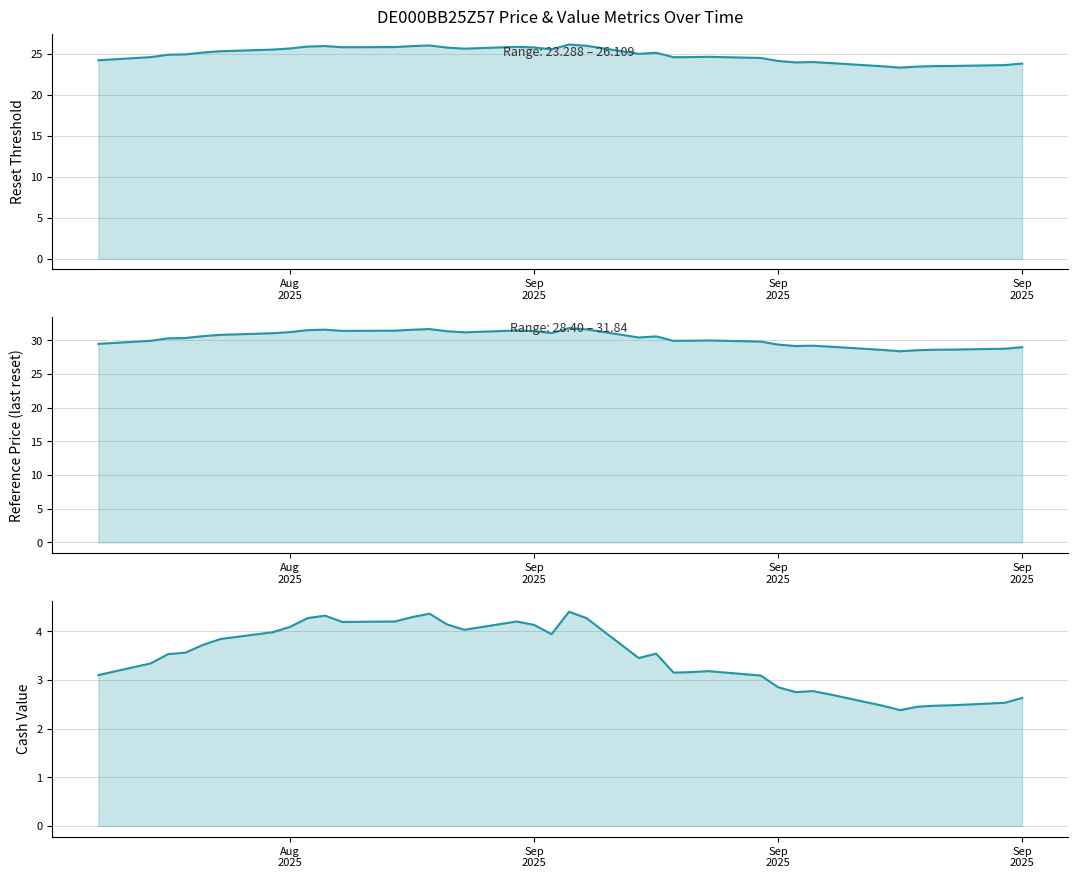

What is the value of the Reference price point at the 37th from the left?

28.8